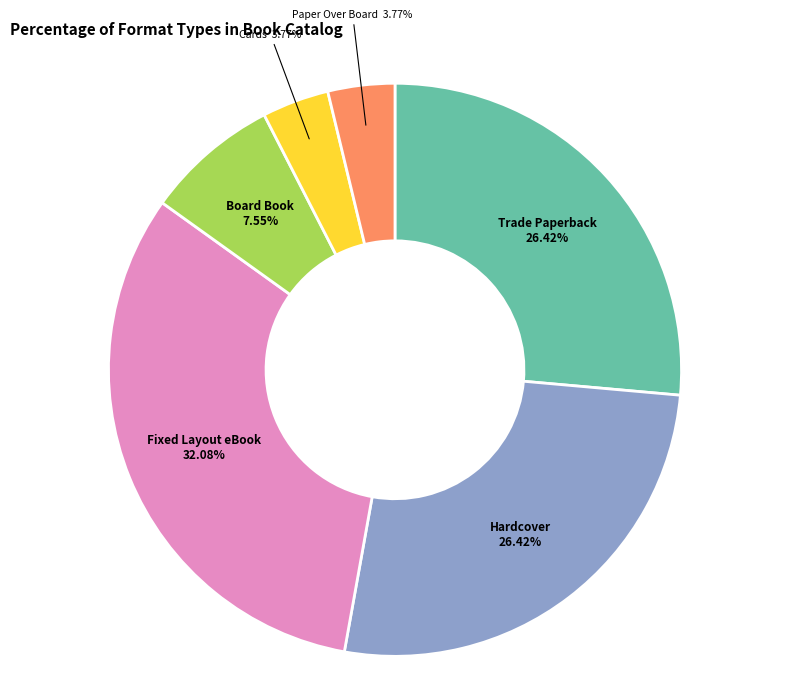

To the nearest percent, what is the average slice percentage?

17%